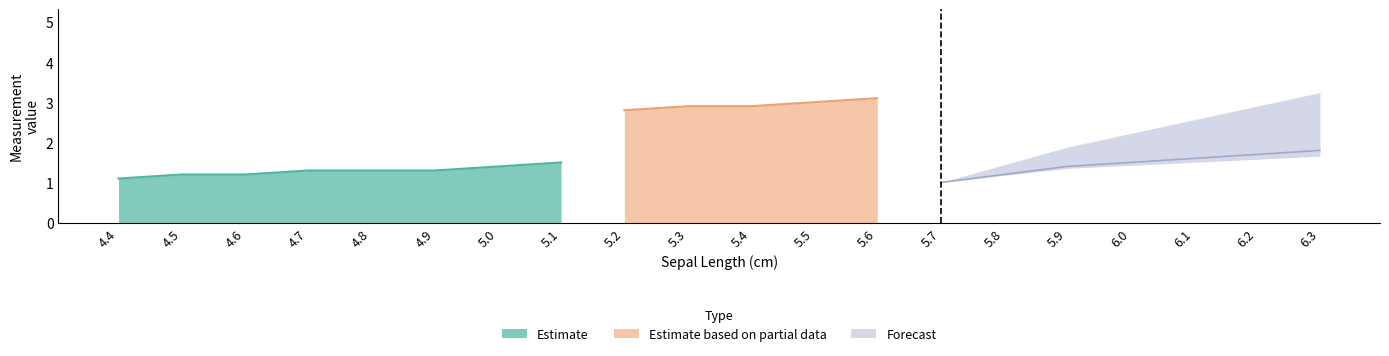

Which category has the lowest value in the Petal length series?

4.4